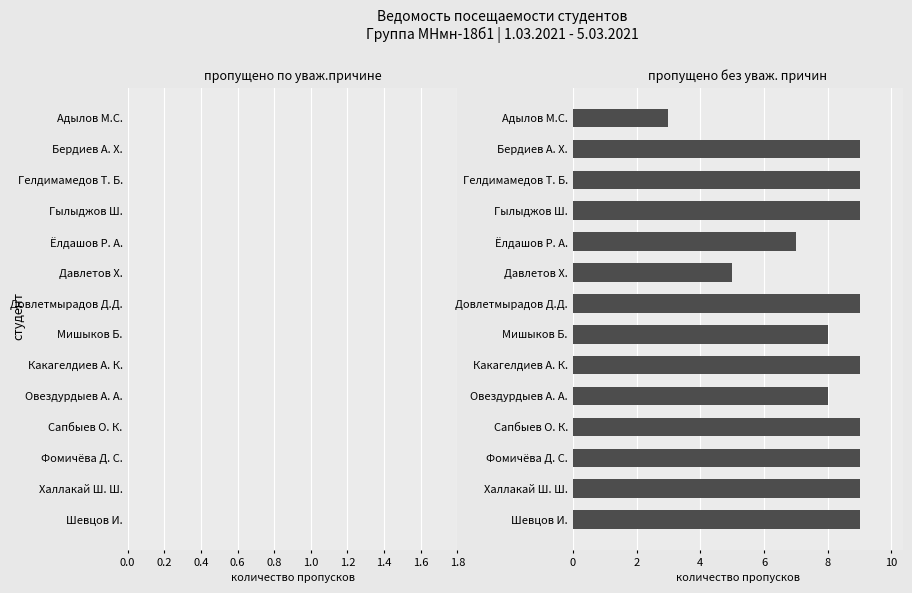

What is the difference between the second highest and second lowest values?

4